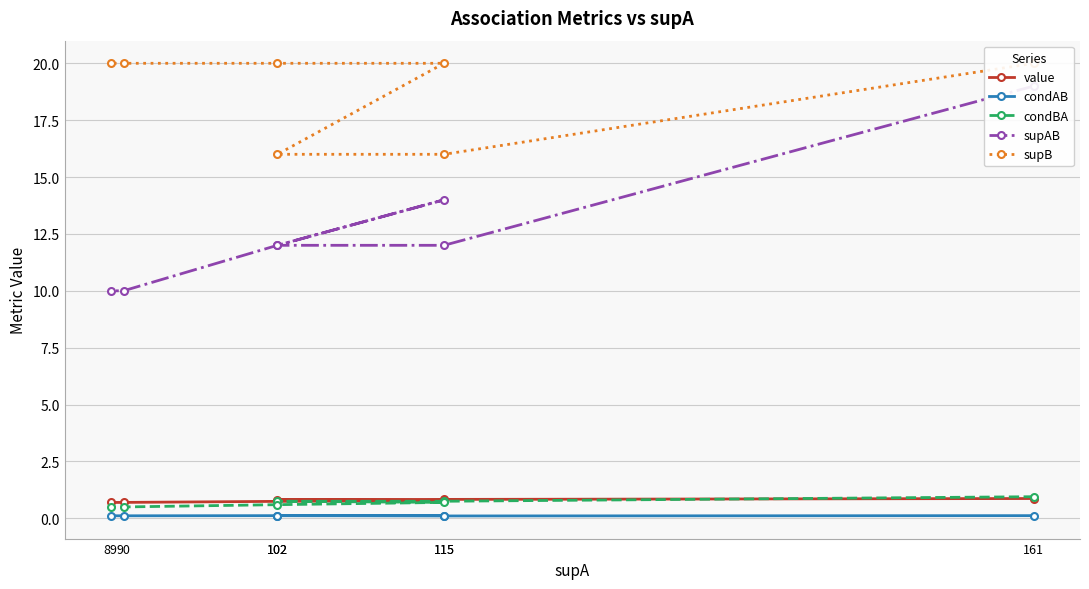

True or false: value has a value of 0.7 at 89.

True